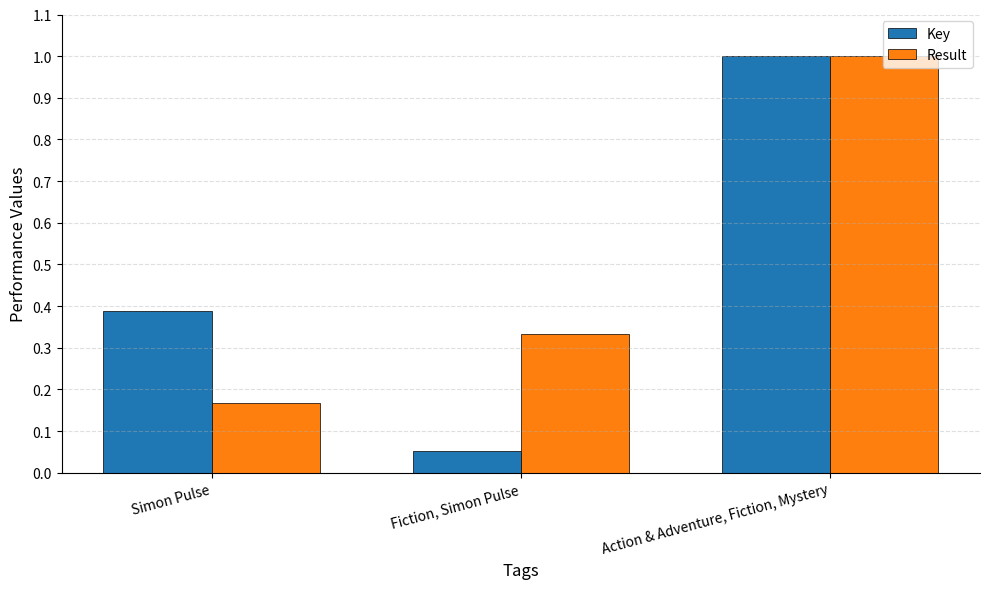

True or false: Result has a value of 0.5 at Fiction, Simon Pulse.

False